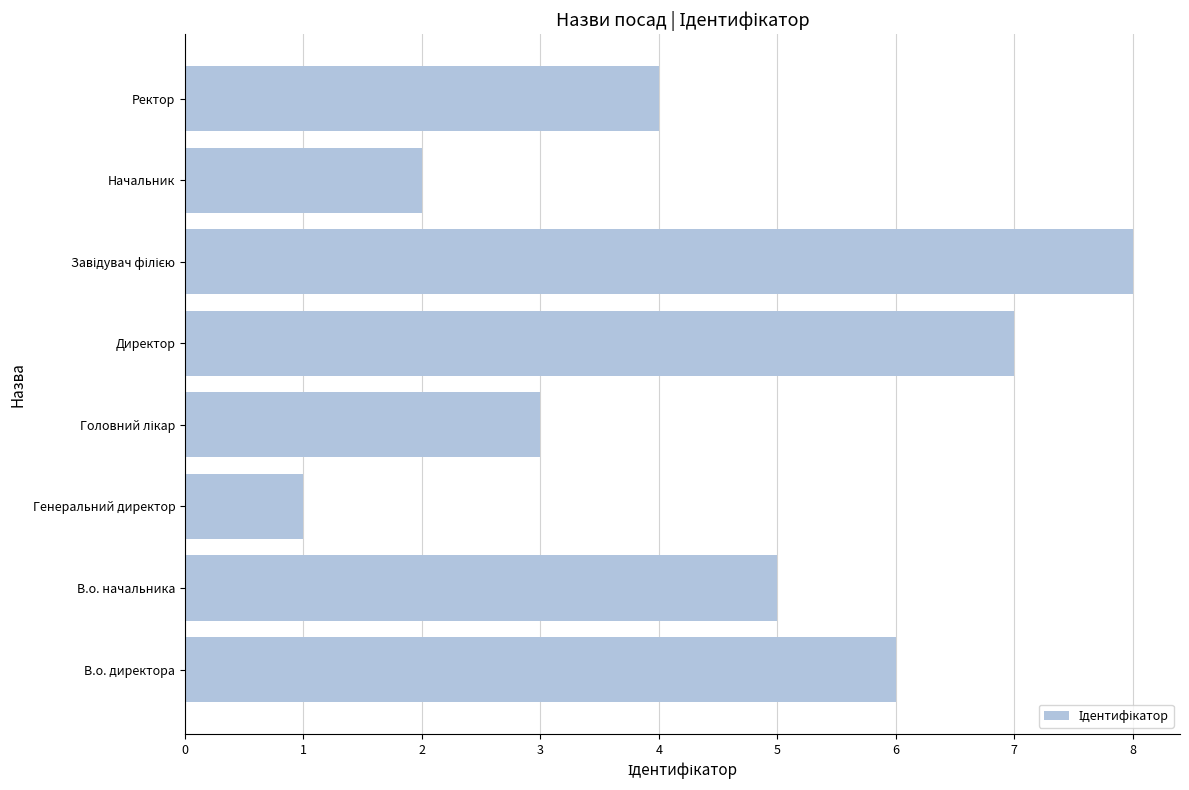

Reading bottom to top, what are all the values shown in this chart?

6	5	1	3	7	8	2	4